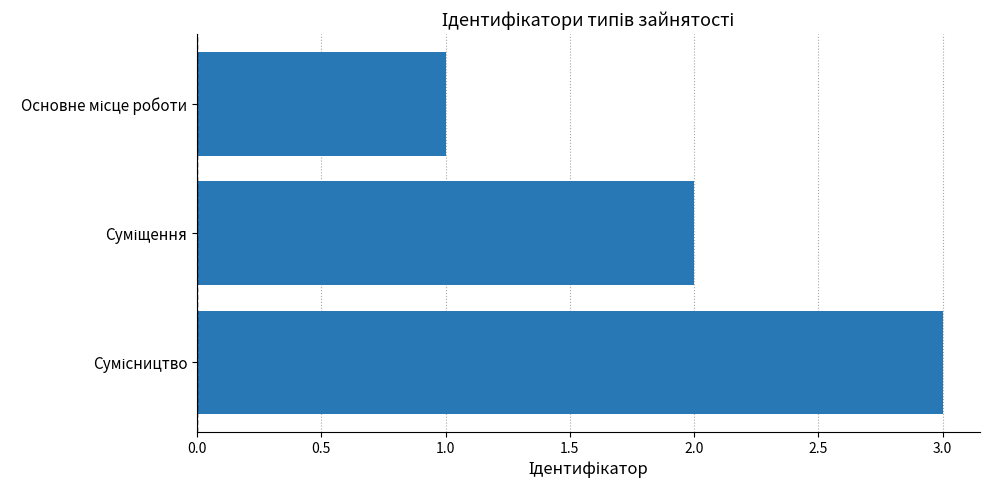

What is the maximum value shown in the chart?

3